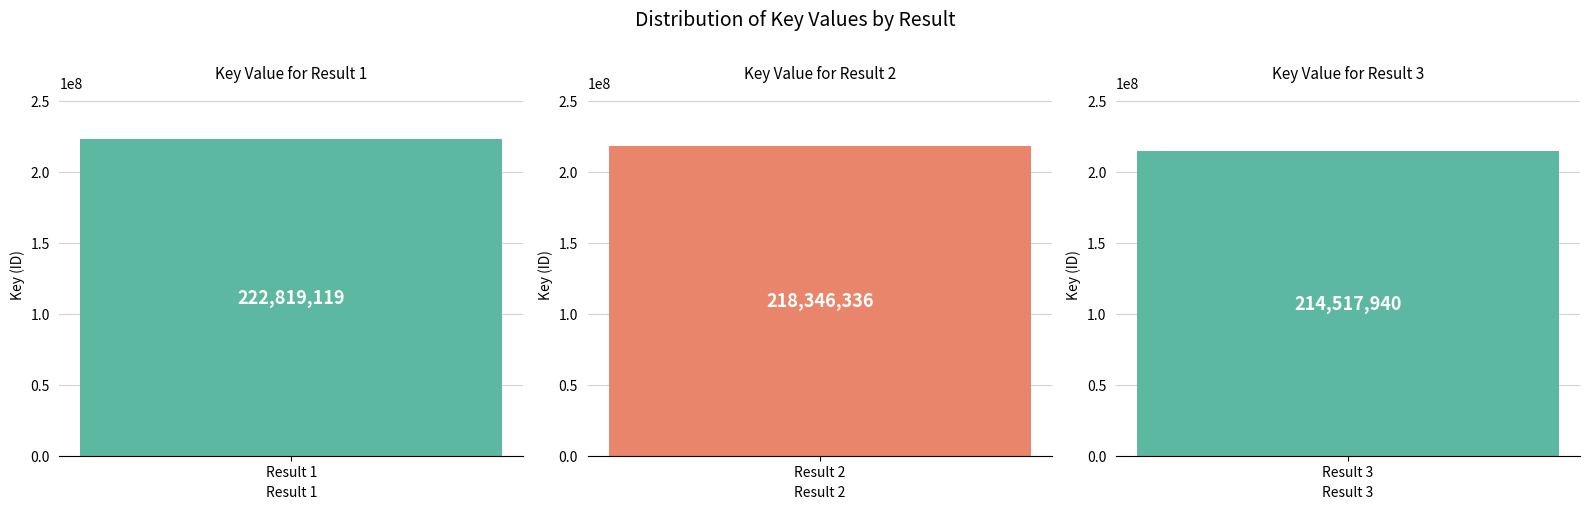

What is the sum of the values at 1 and 2?

441165455